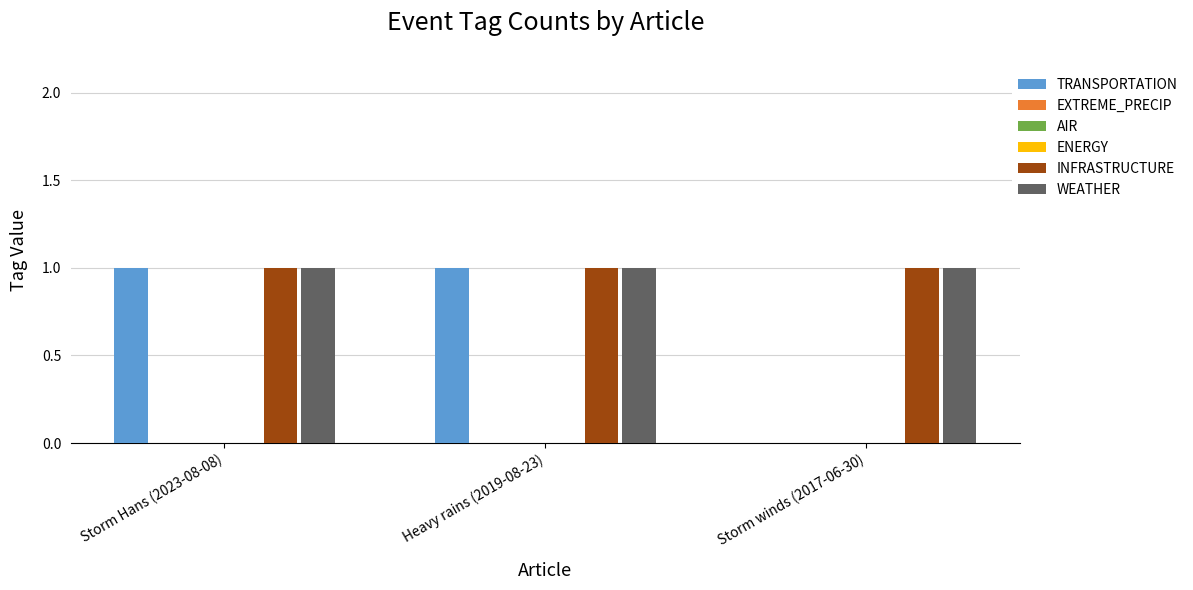

What are all the series names shown in the legend?

TRANSPORTATION, EXTREME_PRECIP, AIR, ENERGY, INFRASTRUCTURE, WEATHER